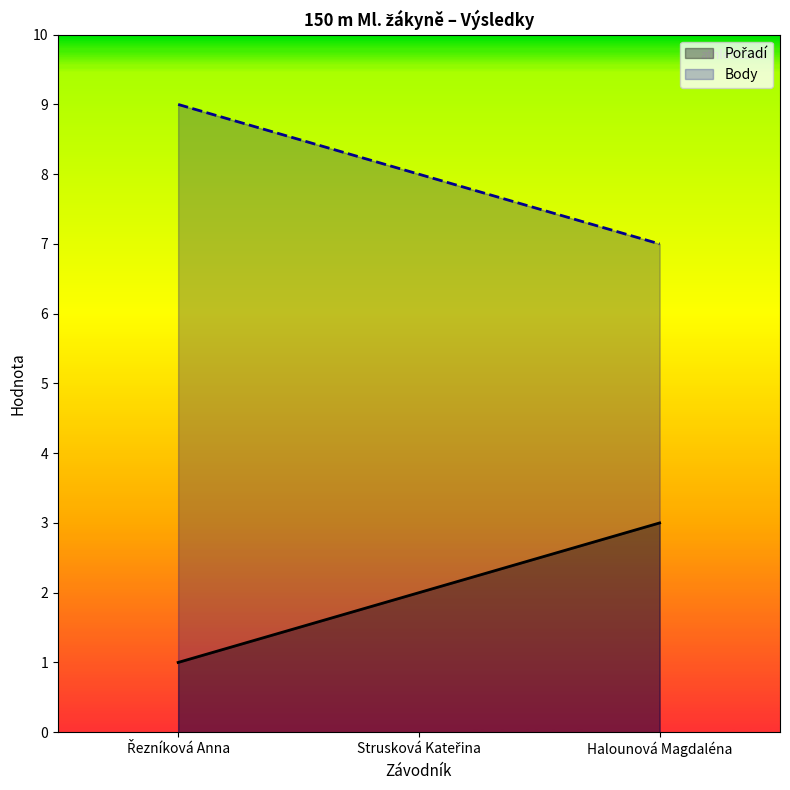

True or false: Body has a value of 14 at Řezníková Anna.

False